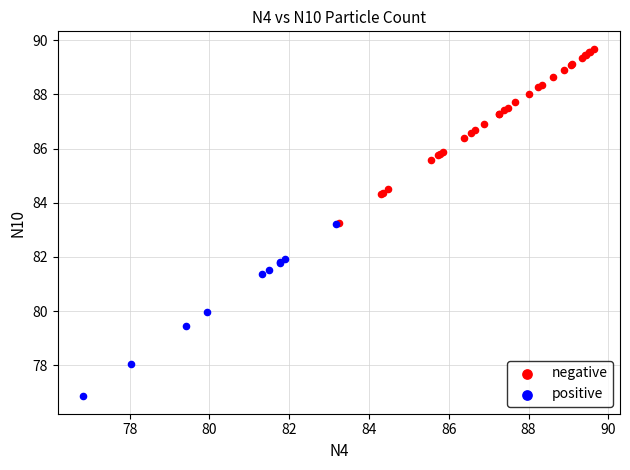

Which series contains the highest Y value?

negative